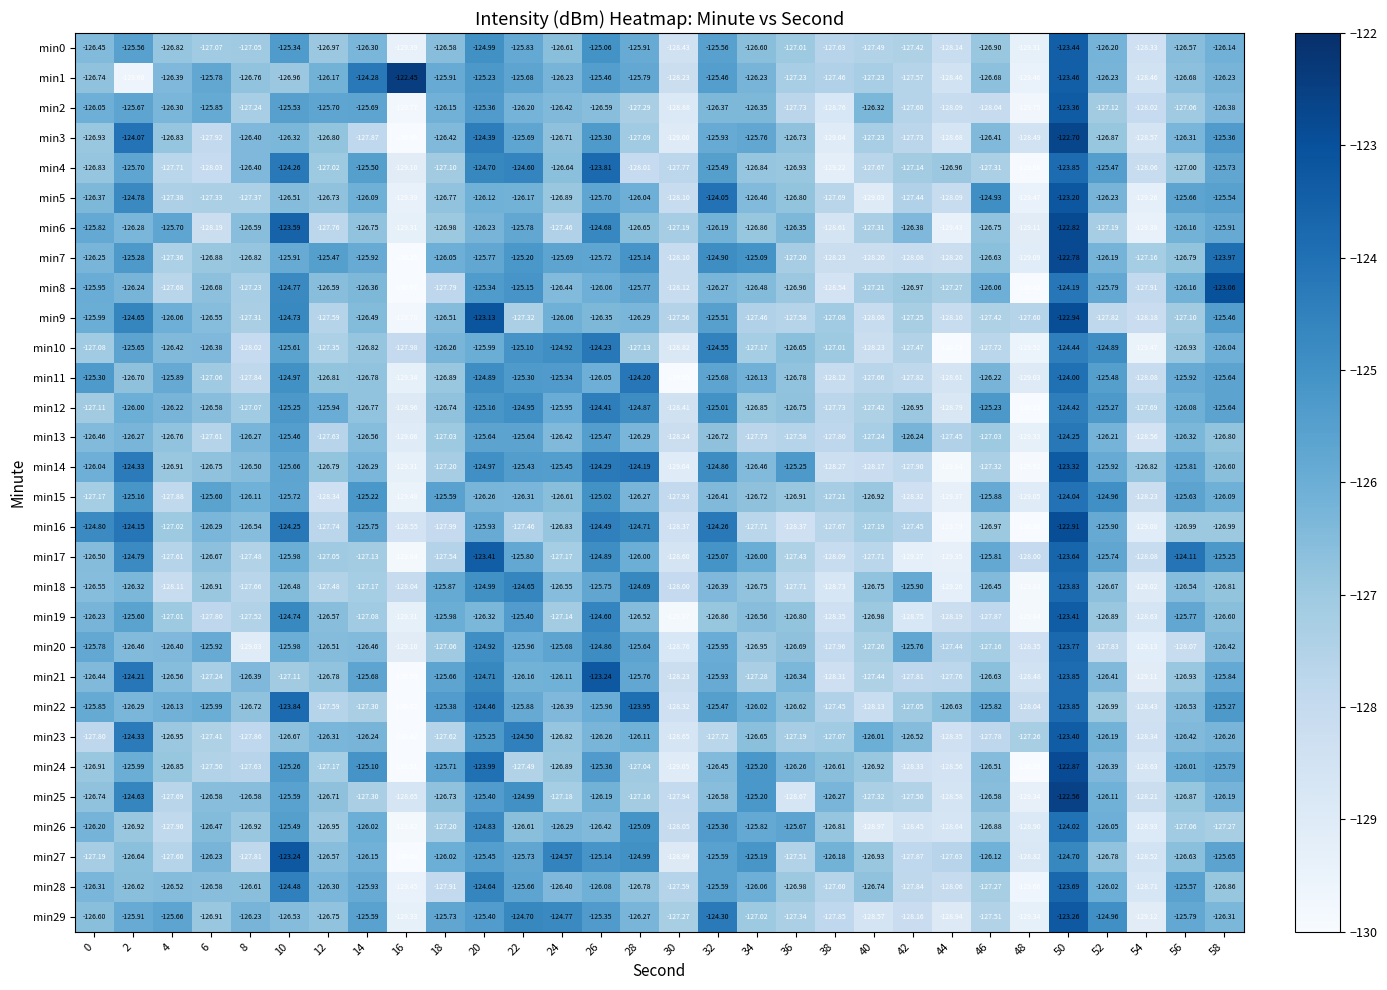

Is the value of min24 at 22 greater than the value of min17 at 44?

Yes